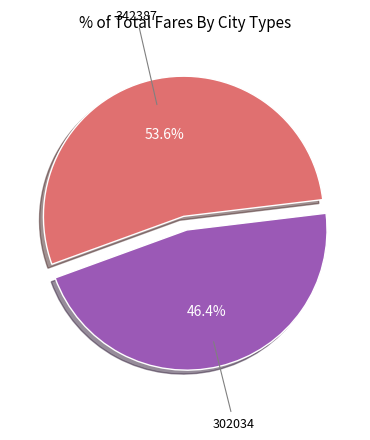

Approximately how many times larger is the value at 342387 compared to 302034?

1.2